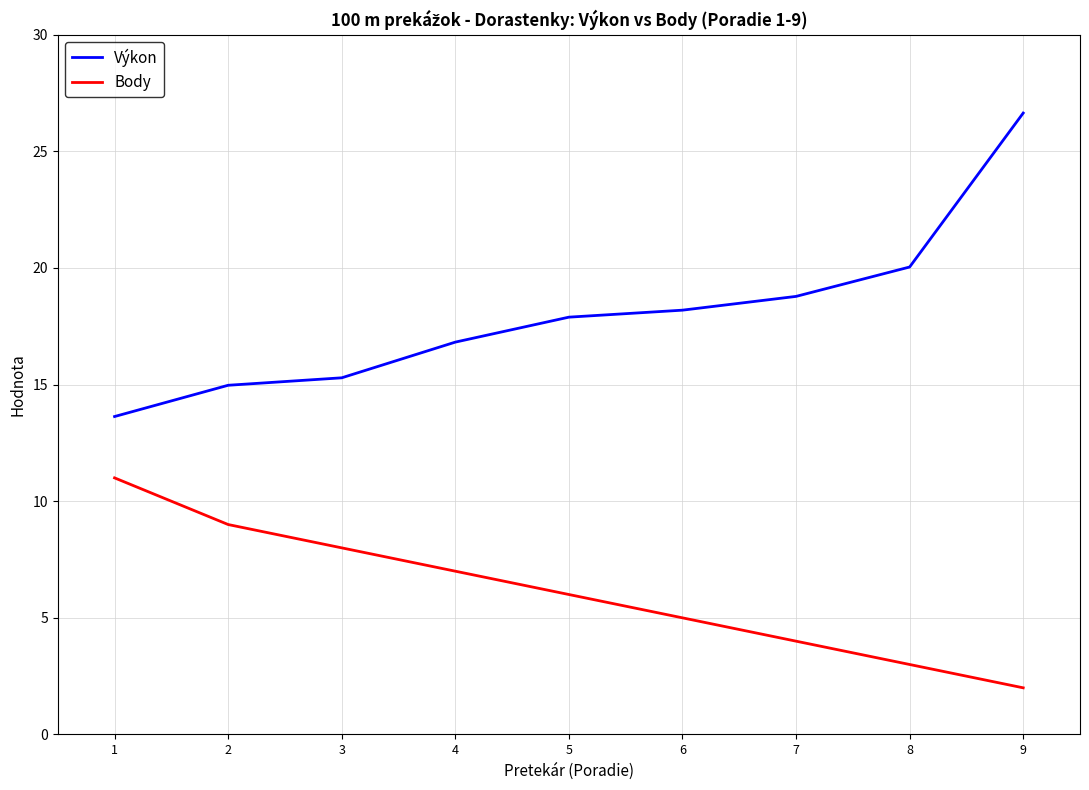

True or false: Výkon and Body intersect in this chart.

False